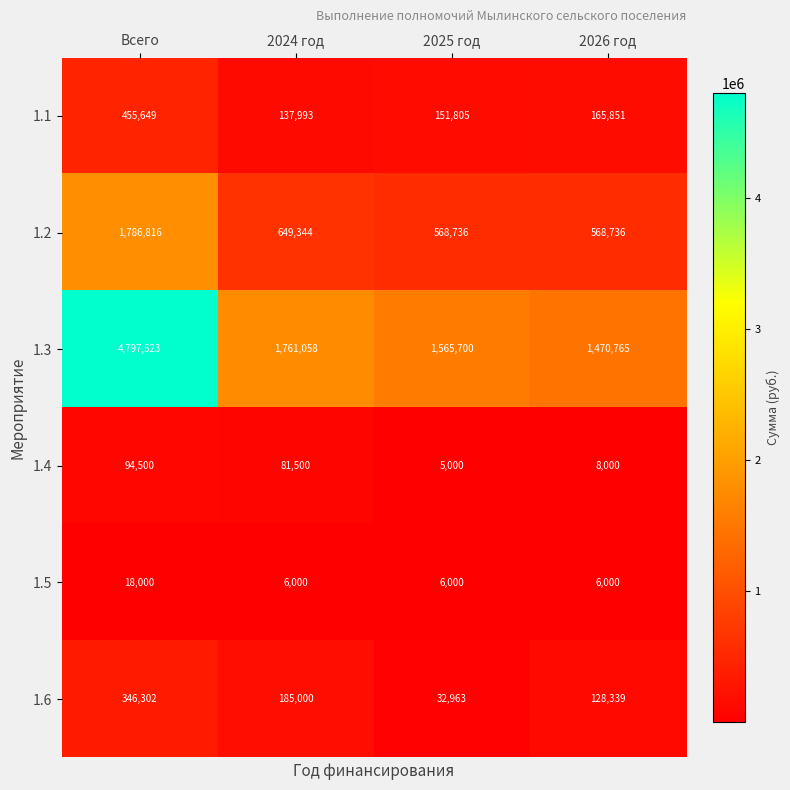

Which series changed the most between 2024 год and 2026 год?

1.3